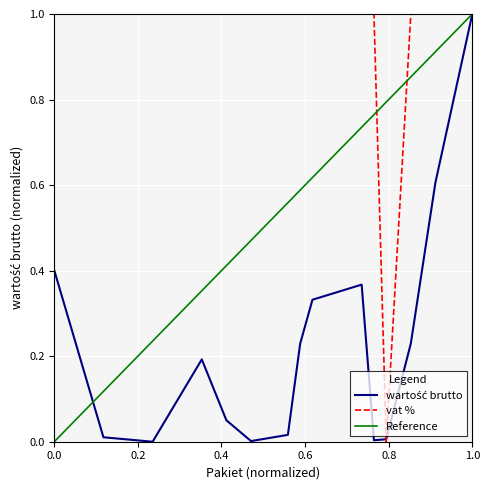

What is the maximum value for vat %?

1.0